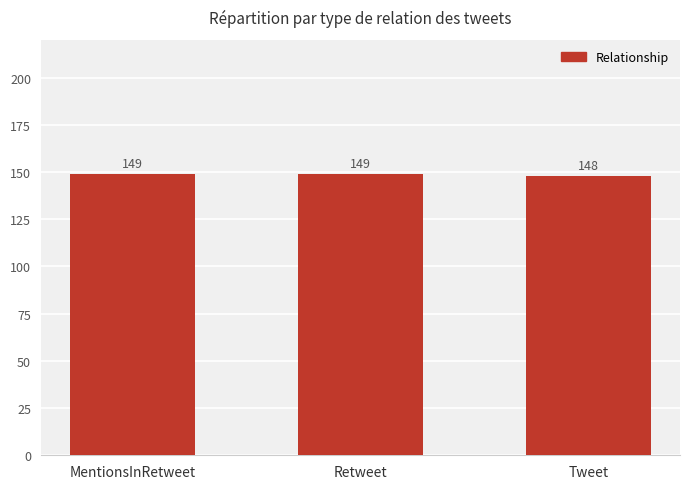

What is the maximum value shown in the chart?

149